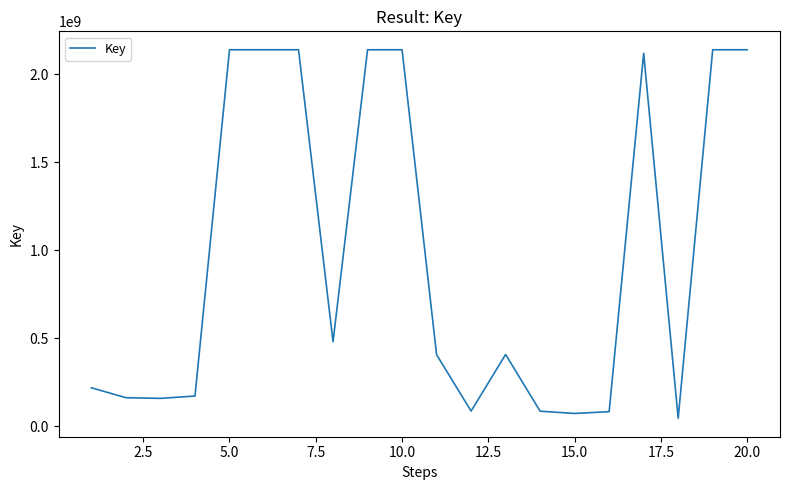

How many lines are shown in the chart?

1